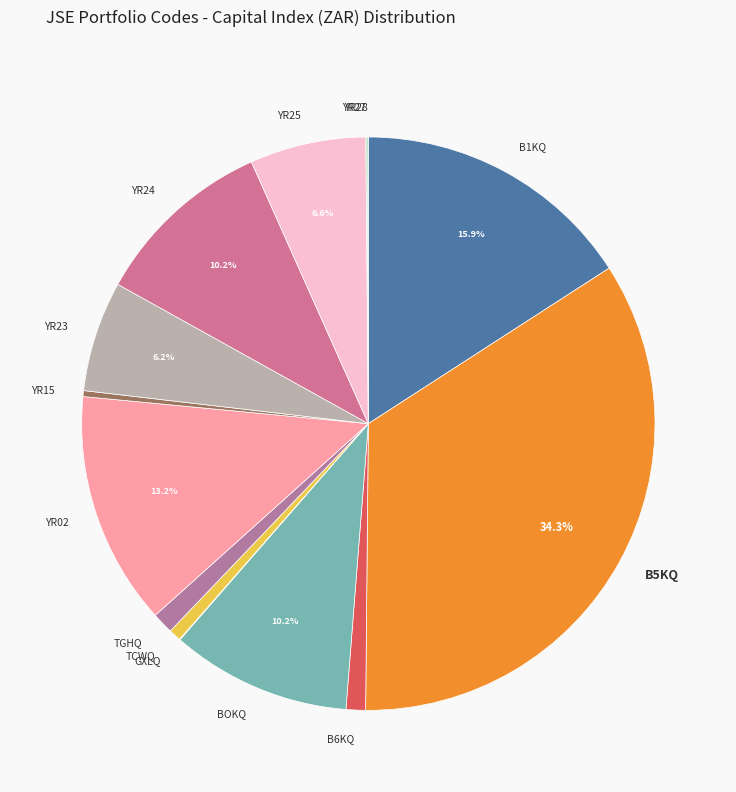

Which has a higher value, TCWQ or YR24?

YR24